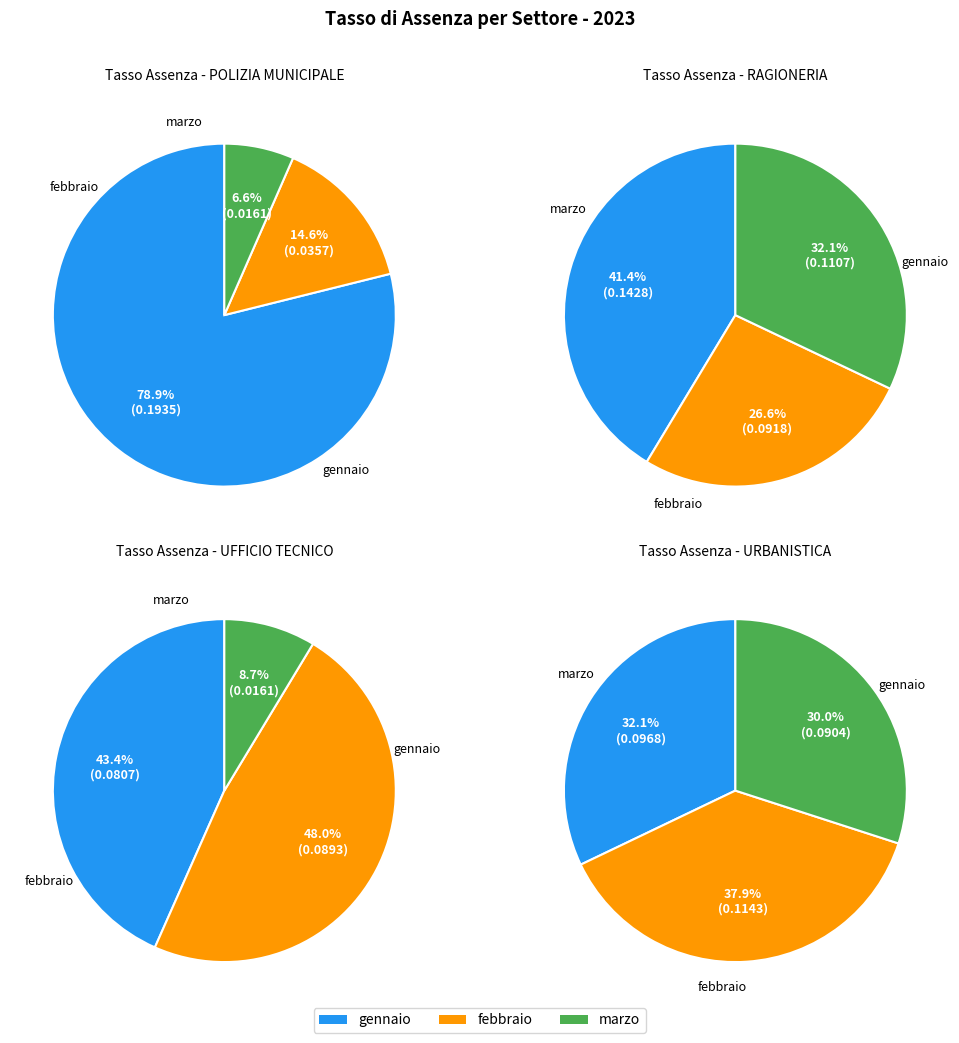

To the nearest percent, what portion does febbraio represent?

48%